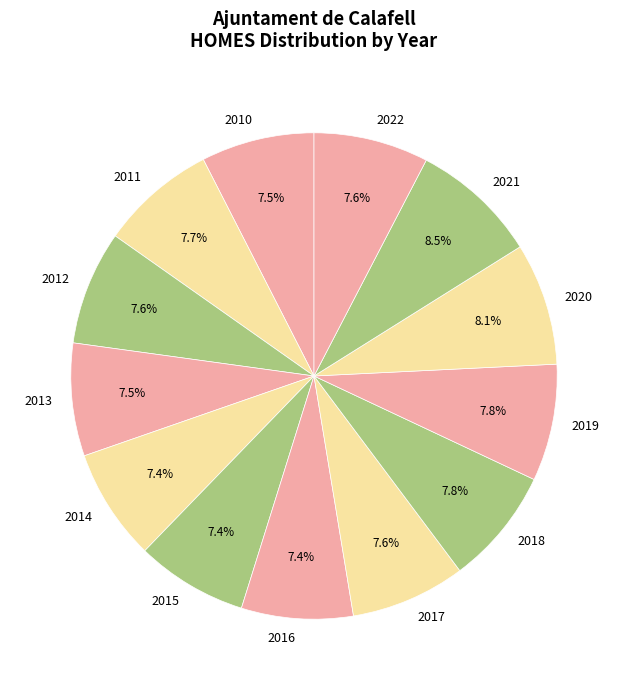

What is the ratio of the value at 2015 to the value at 2016?

1.0